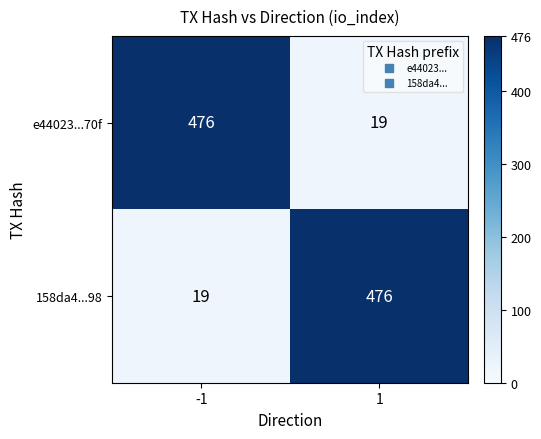

At 1, list the series in order from smallest to largest.

e44023...70f, 158da4...98